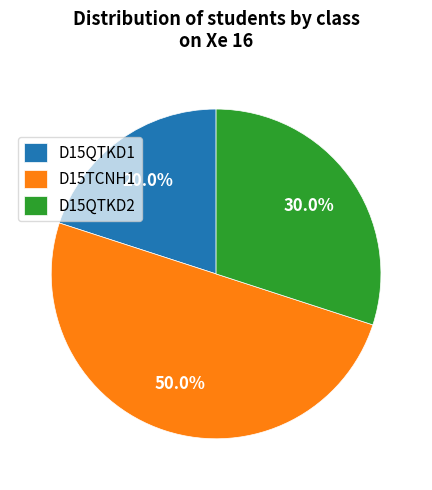

Count the number of slices in the pie.

3